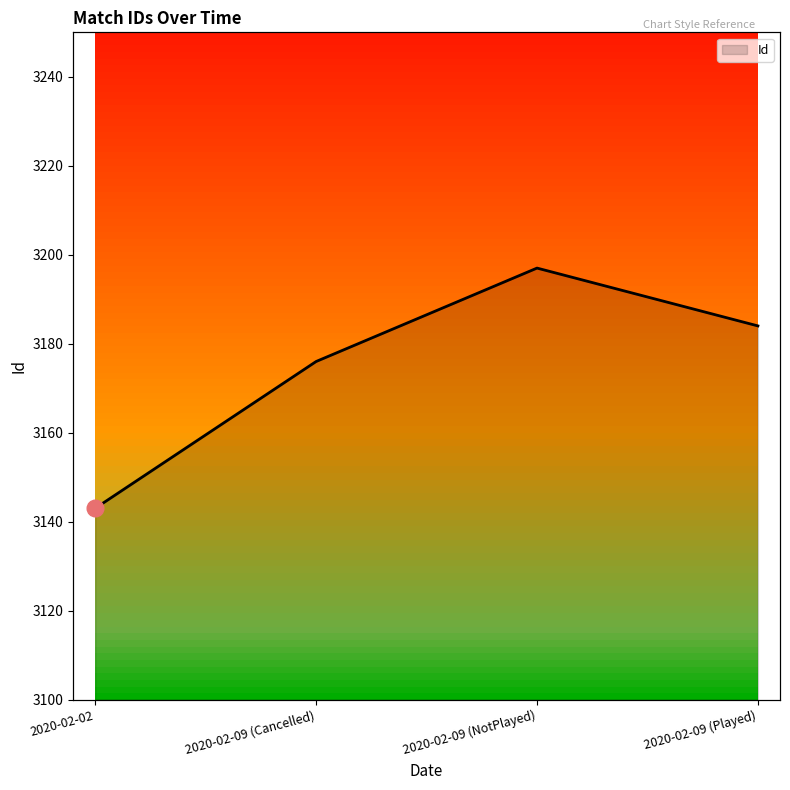

Rank the categories by value from lowest to highest.

2020-02-02, 2020-02-09 (Cancelled), 2020-02-09 (Played), 2020-02-09 (NotPlayed)